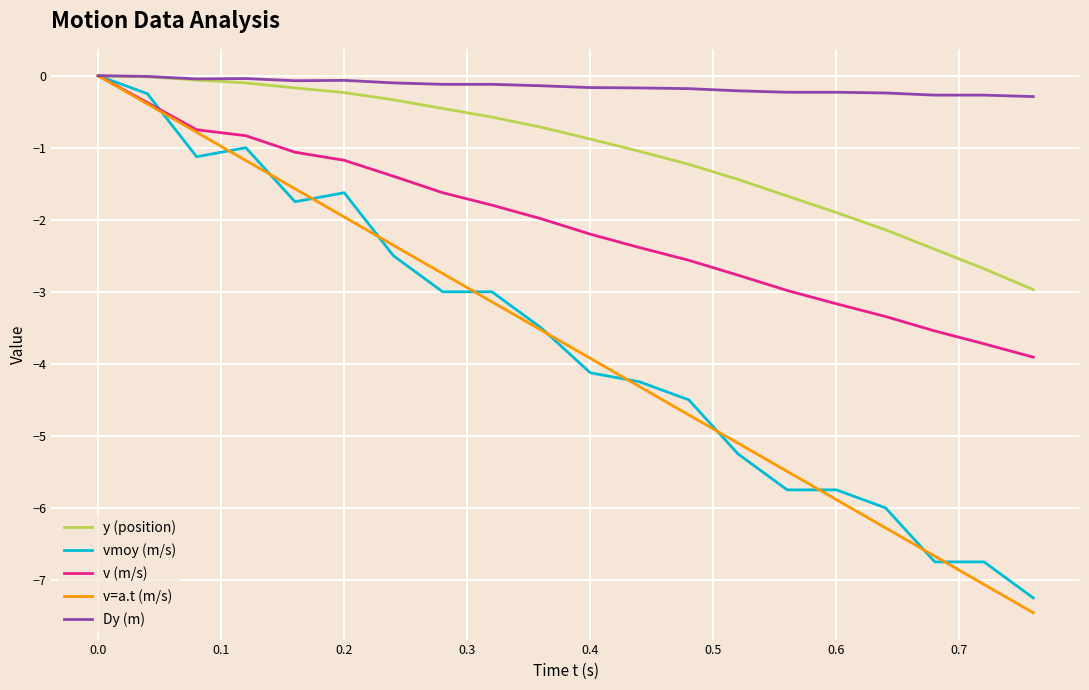

Which series has the largest total across all categories?

Dy (m)